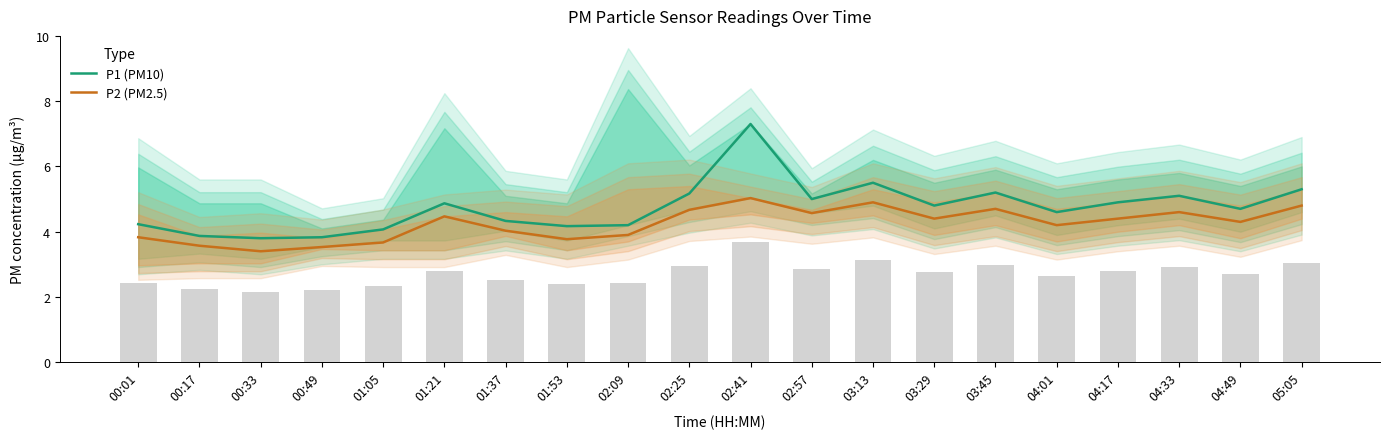

Reading left to right, transcribe all the data shown in this chart.

P1 (PM10): 4.2	3.9	3.8	3.8	4.1	4.9	4.3	4.2	4.2	5.2	7.3	5.0	5.5	4.8	5.2	4.6	4.9	5.1	4.7	5.3
P2 (PM2.5): 3.8	3.6	3.4	3.5	3.7	4.5	4.0	3.8	3.9	4.7	5.0	4.6	4.9	4.4	4.7	4.2	4.4	4.6	4.3	4.8